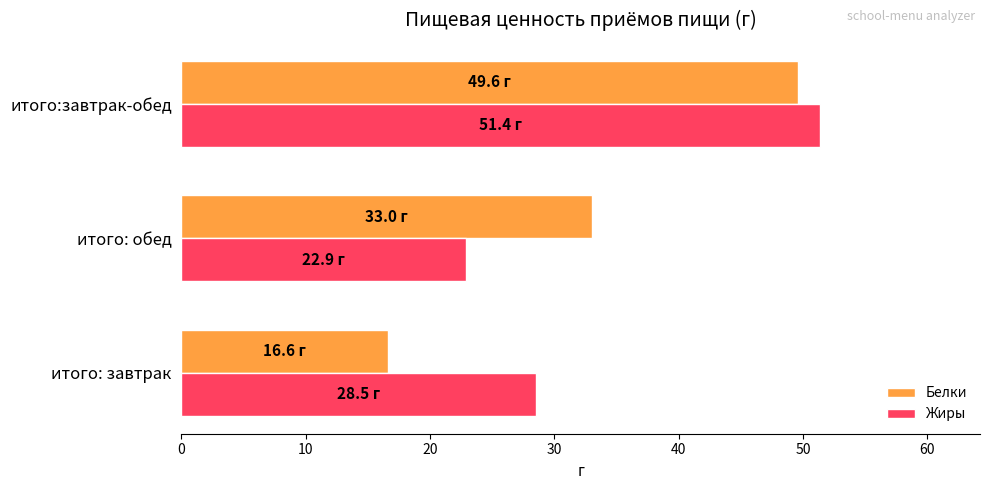

The value of Жиры at итого: завтрак is 28.5. True or false?

True